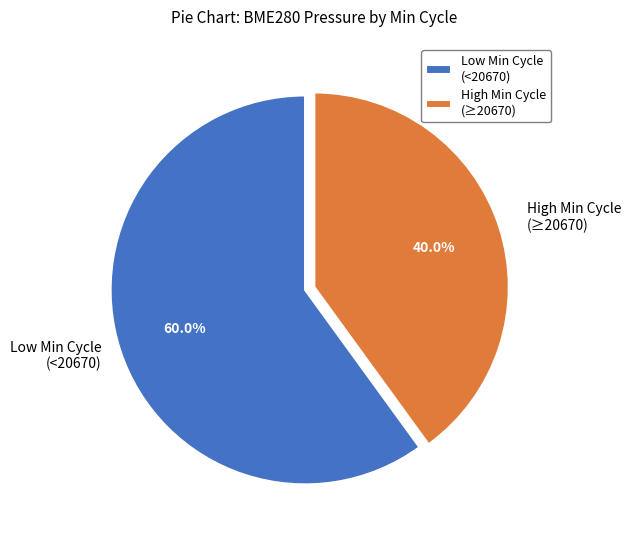

Is the sum of Low Min Cycle (<20670) and High Min Cycle (≥20670) greater than half?

Yes